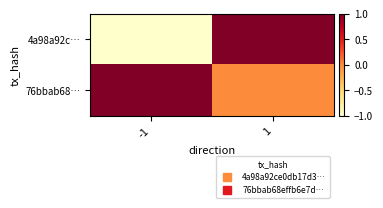

Which series has the widest spread of values?

4a98a92c…